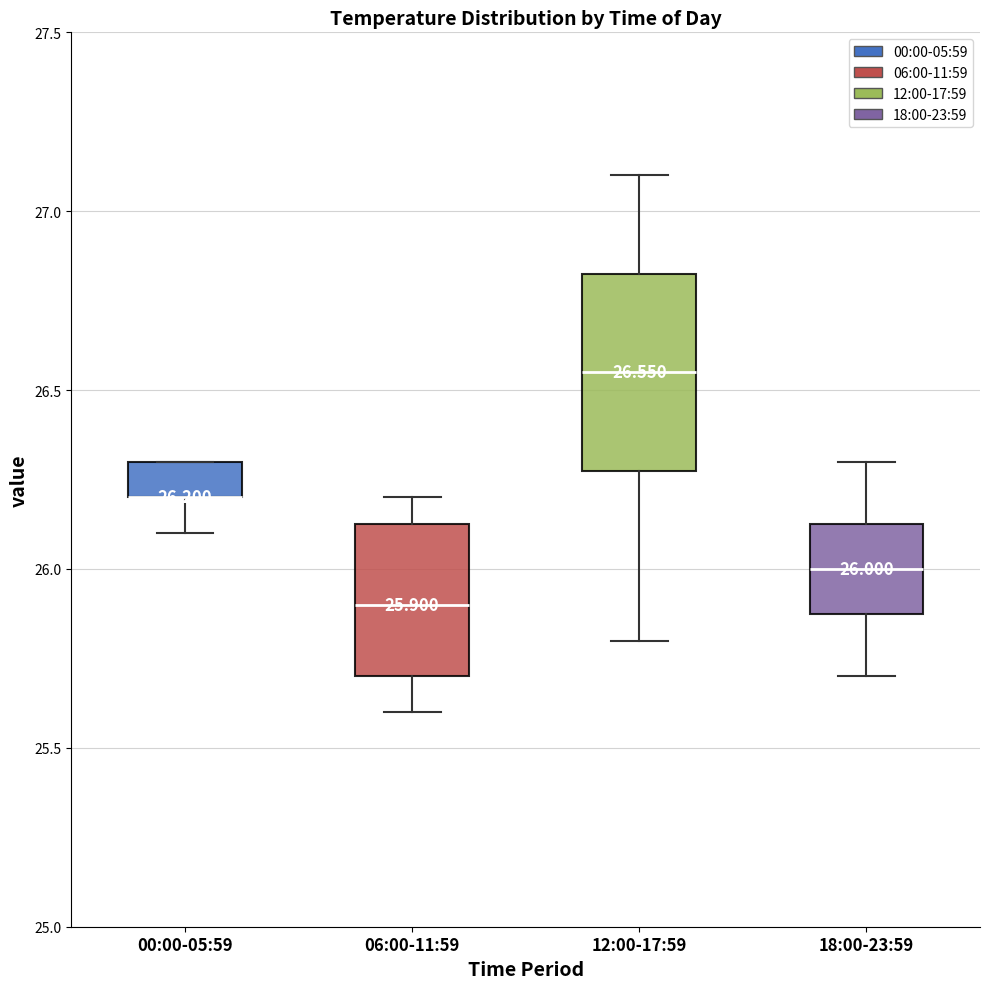

Which box is the tallest, from its lower edge to its upper edge?

12:00-17:59